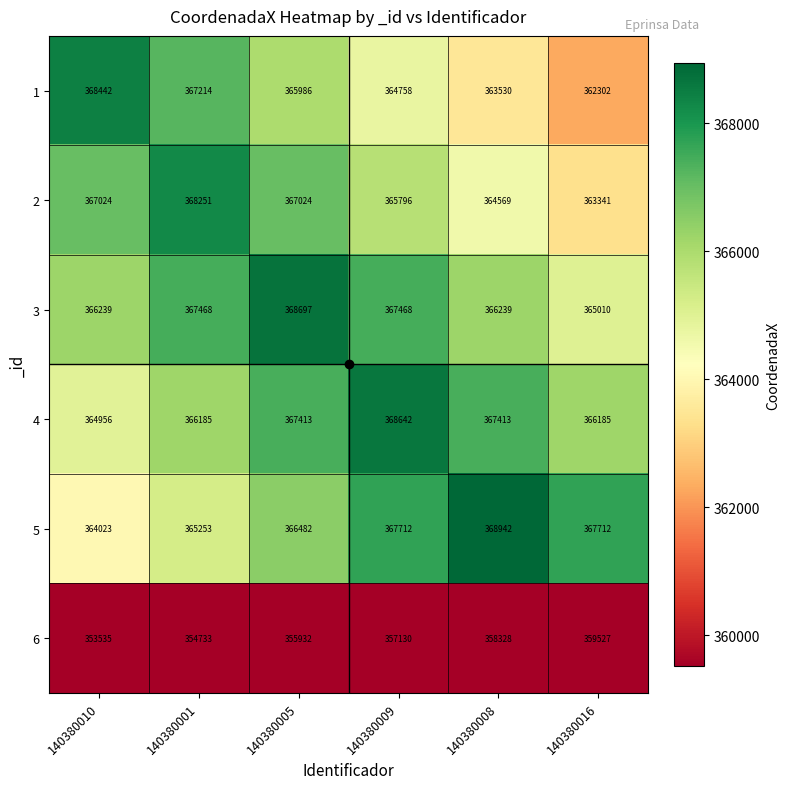

Which series changed the most between 140380010 and 140380008?

5